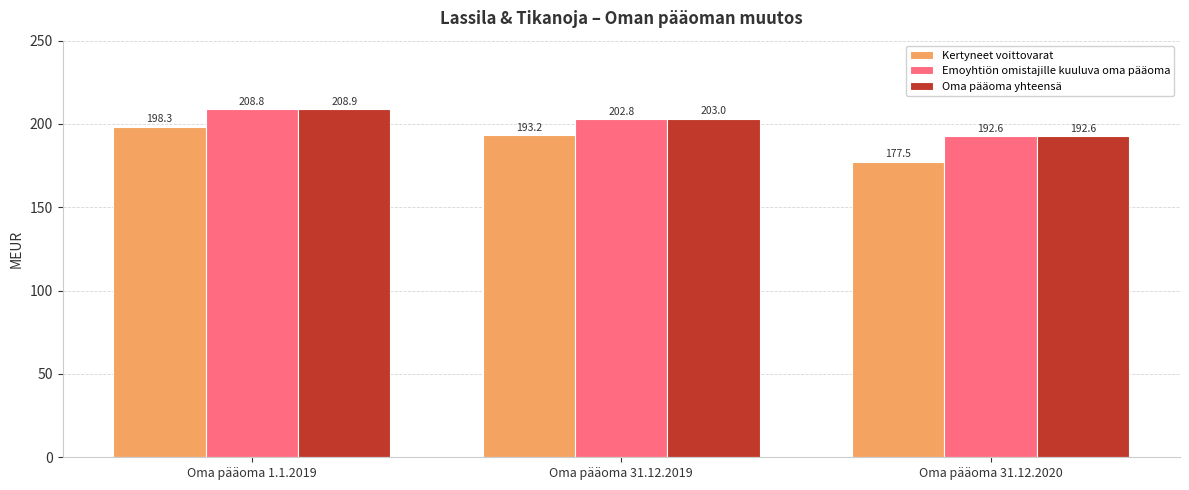

Where is Emoyhtiön omistajille kuuluva oma pääoma nearest to the value 200?

Oma pääoma 31.12.2019